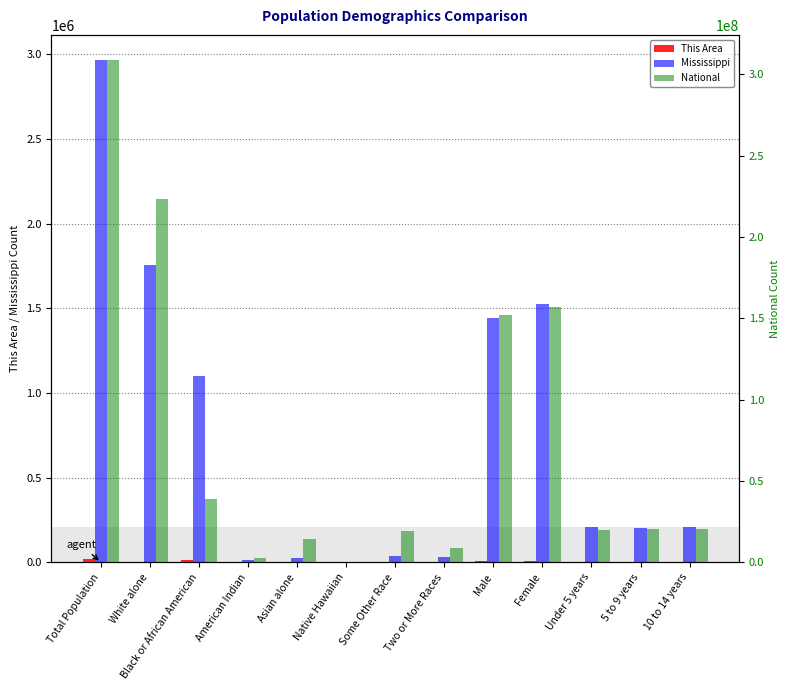

Where is Mississippi nearest to the value 1484242?

Female